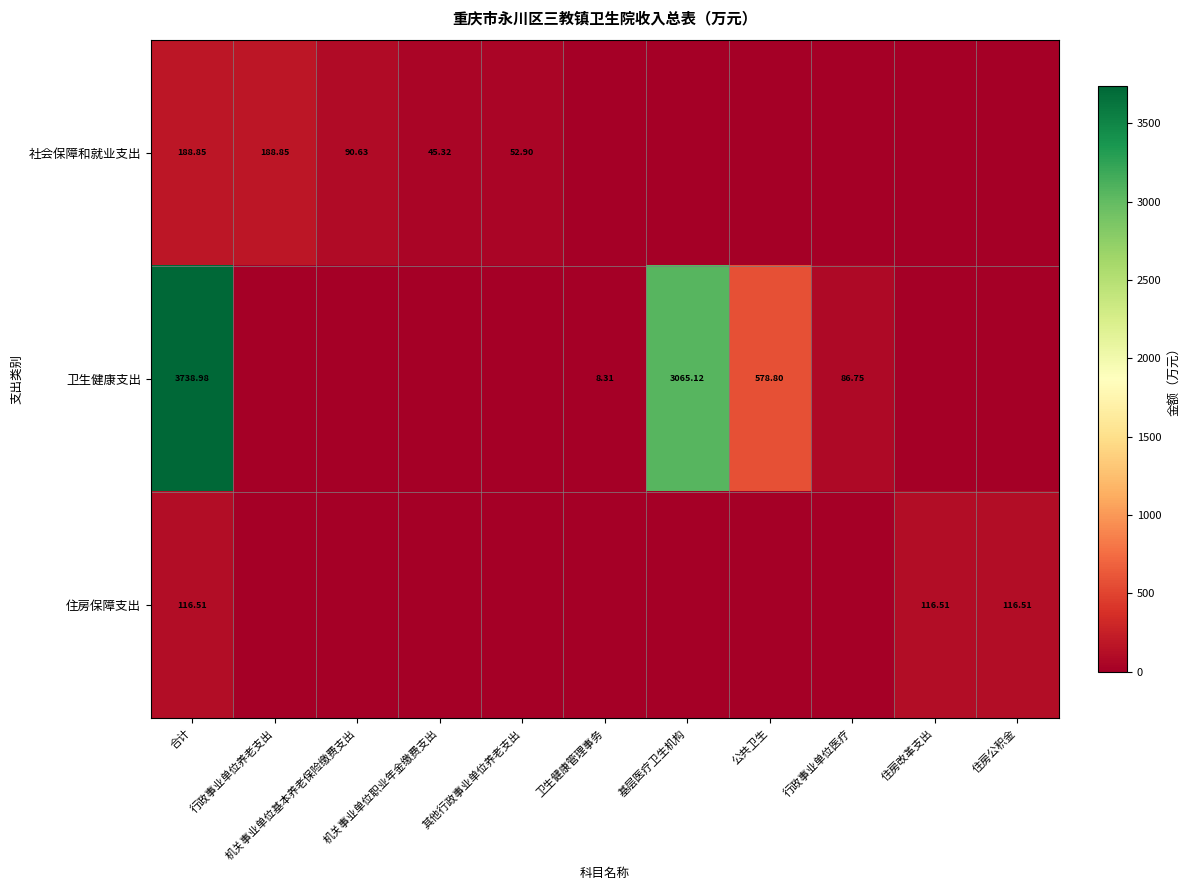

At 机关事业单位基本养老保险缴费支出, list the series in order from smallest to largest.

卫生健康支出, 住房保障支出, 社会保障和就业支出